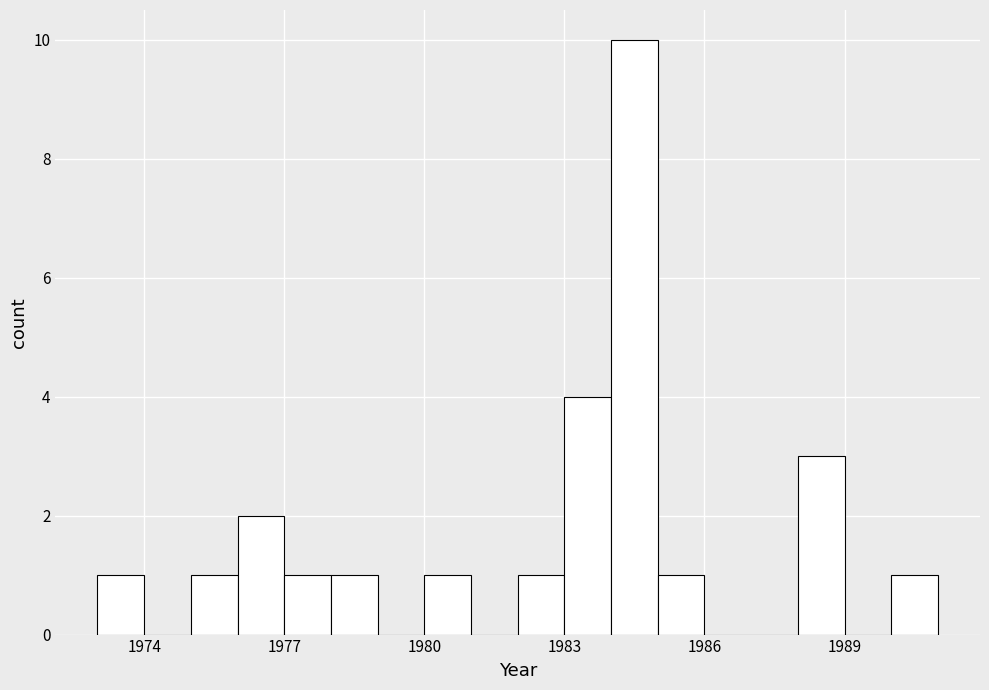

Read against the x-axis, roughly where is the centre of the tallest bar?

1984.5